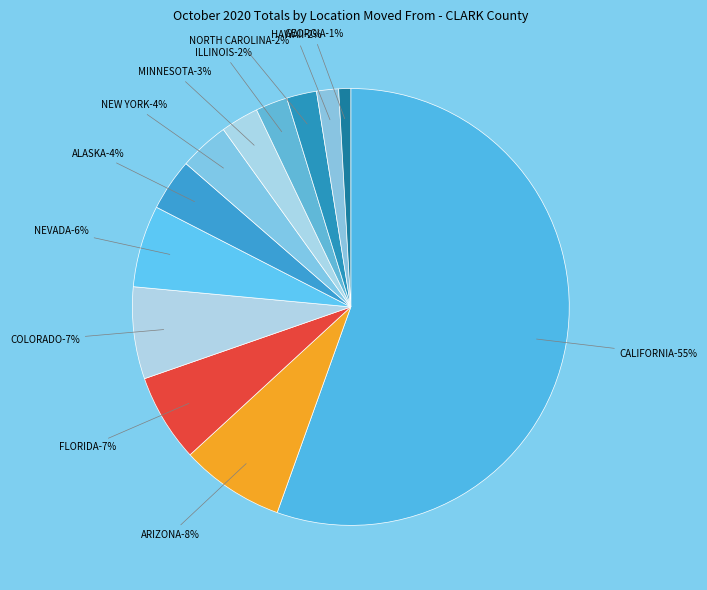

What percentage is NOT represented by NEW YORK?

96.3%